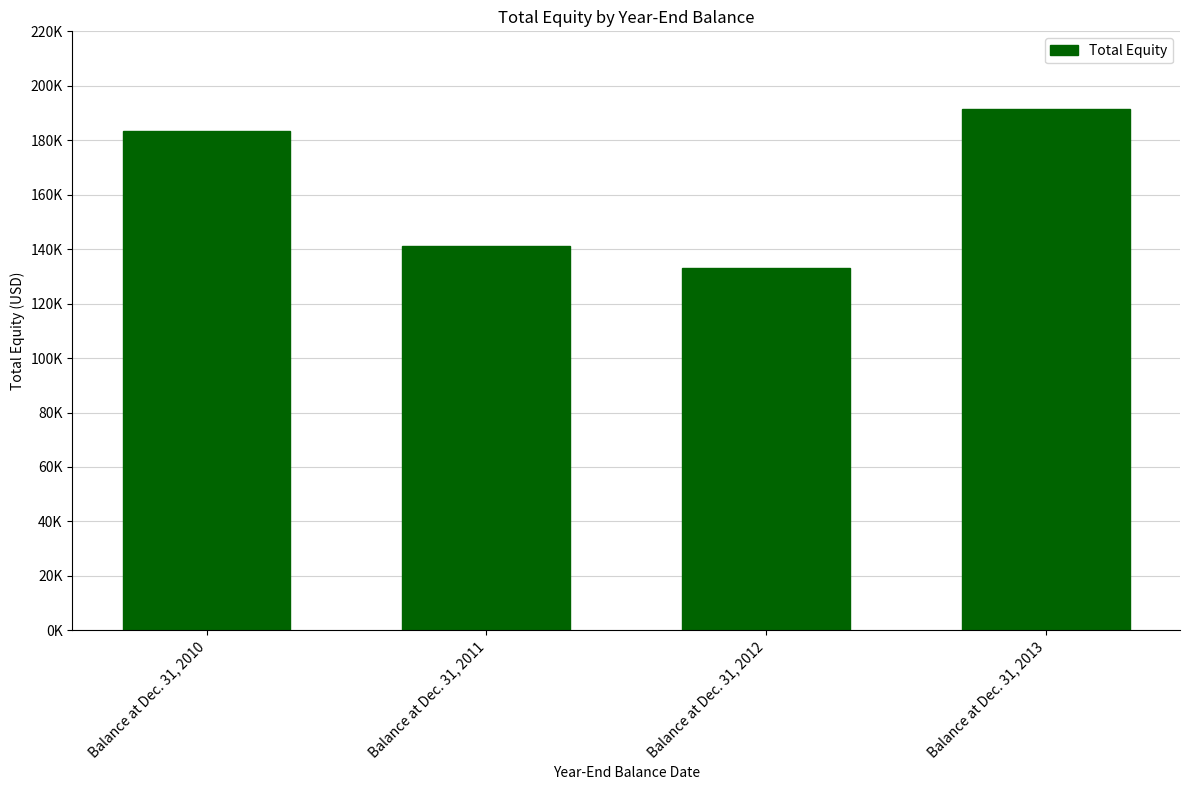

What is the smallest value displayed?

133129